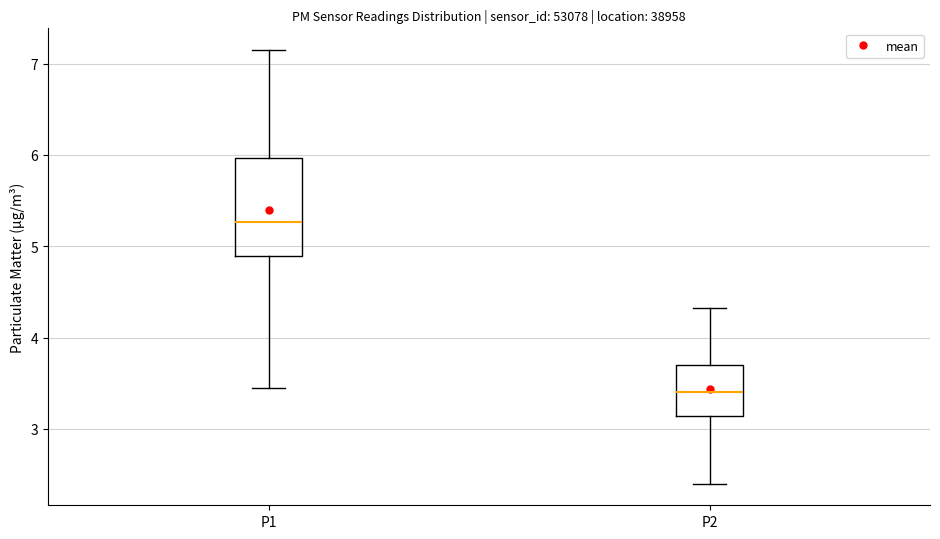

Which box's median line is the highest?

P1